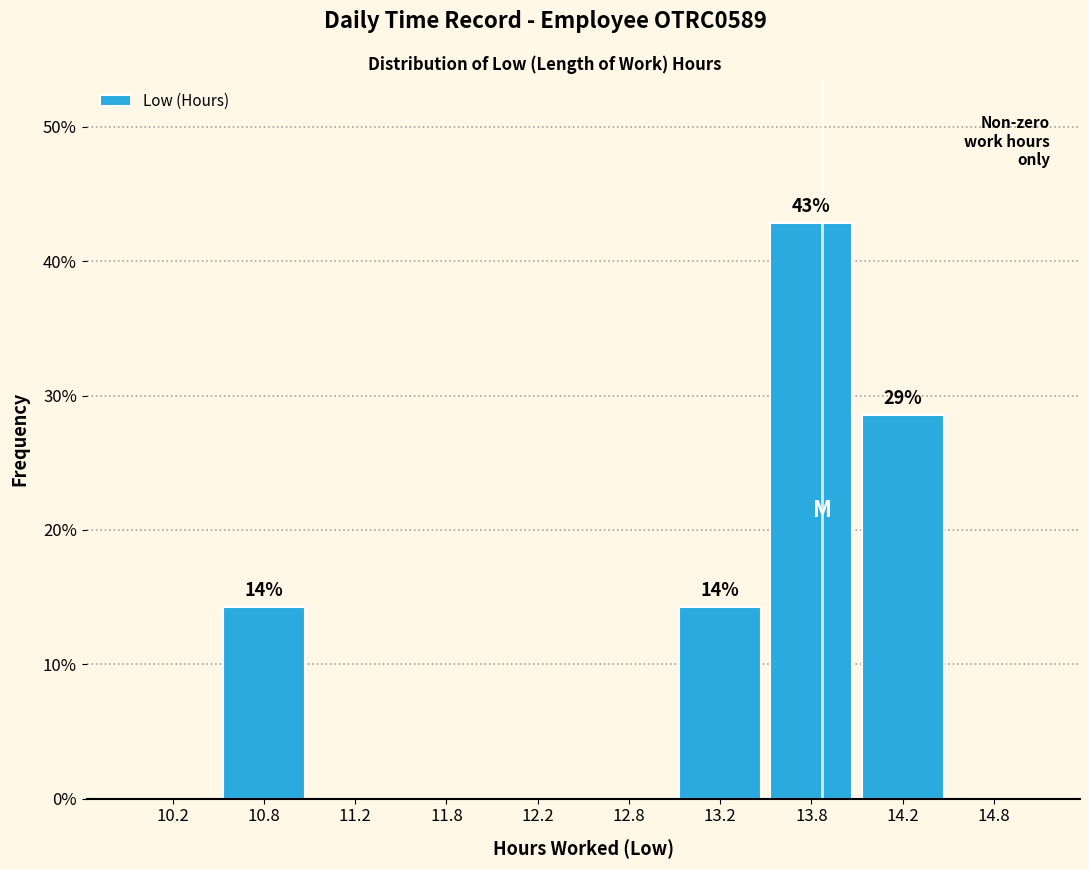

Over which range of the x-axis is the bar tallest?

13.5 to 14.0